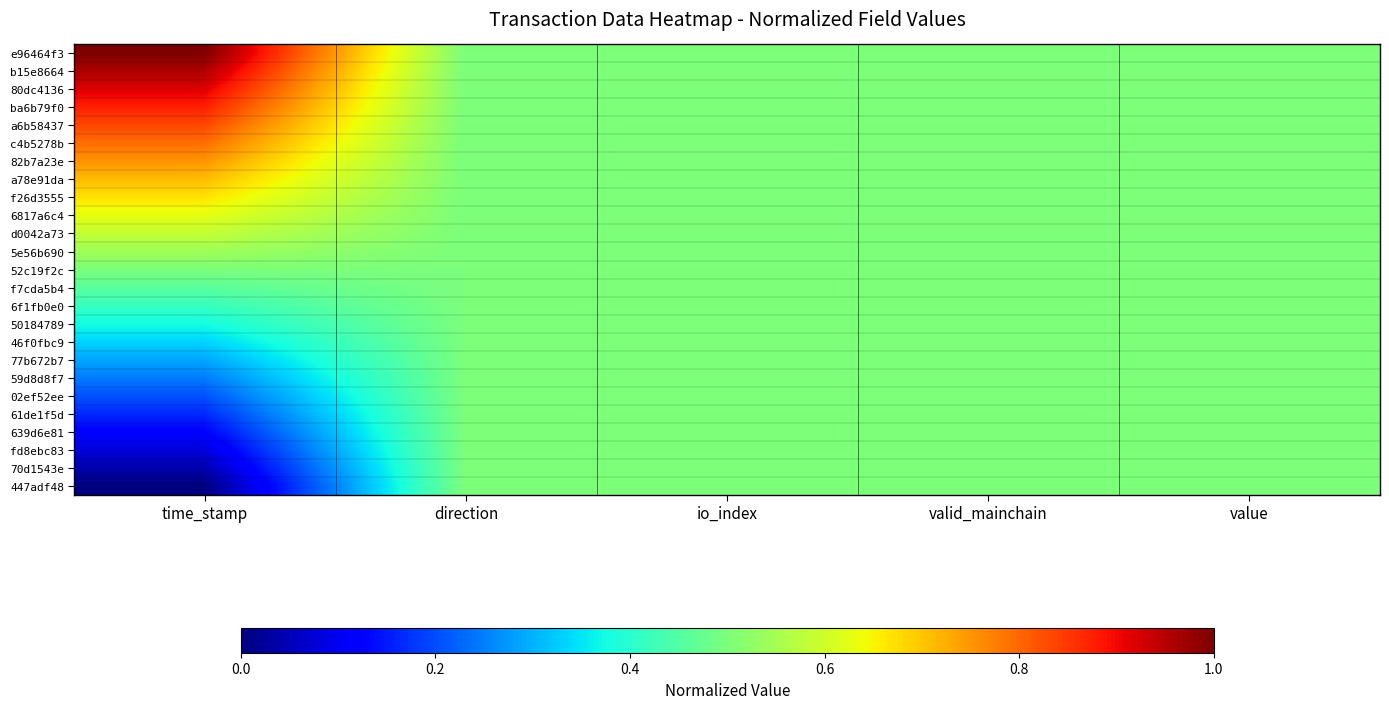

How many data points does each series have?

5